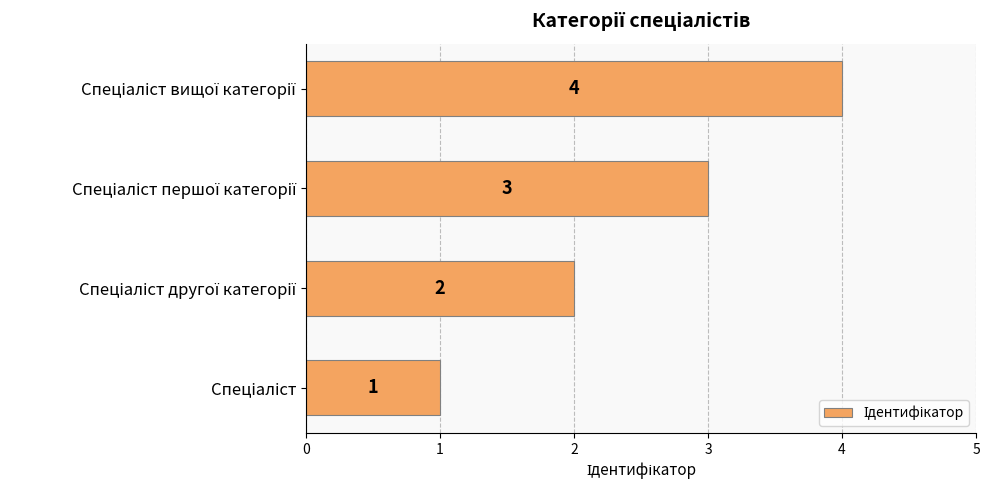

How many values are between 2 and 4?

3